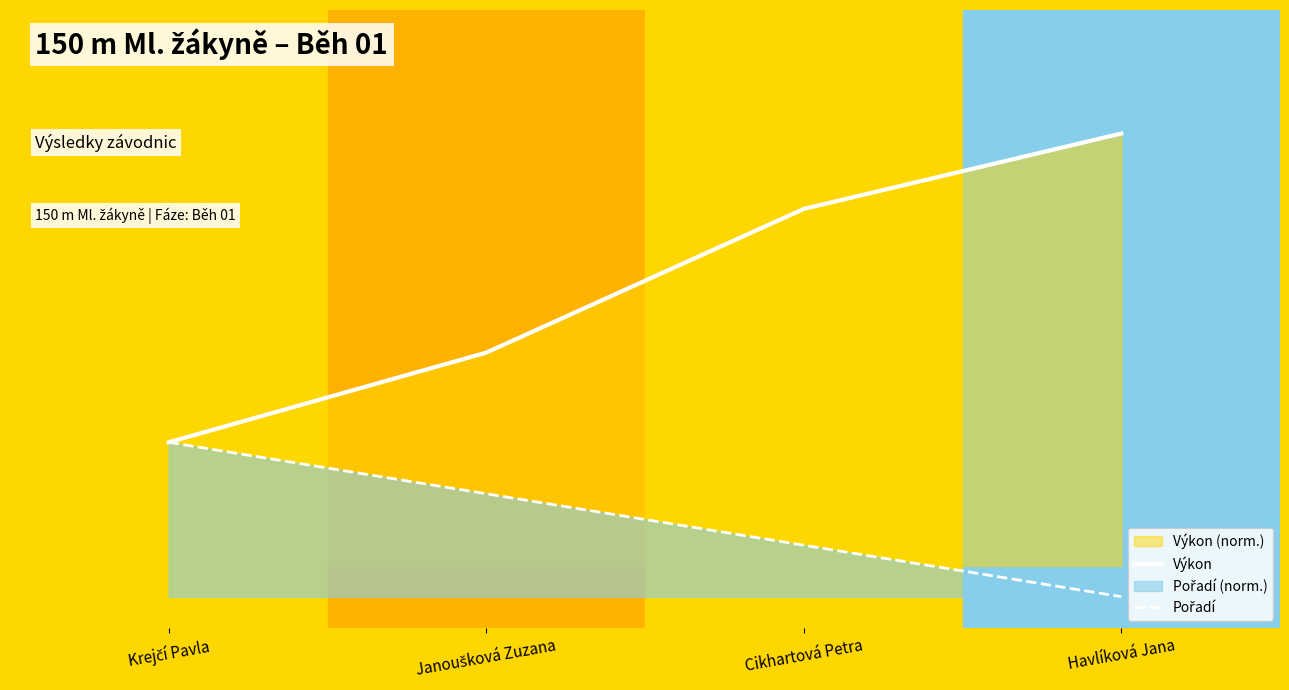

True or false: Výkon and Pořadí cross at least once.

False